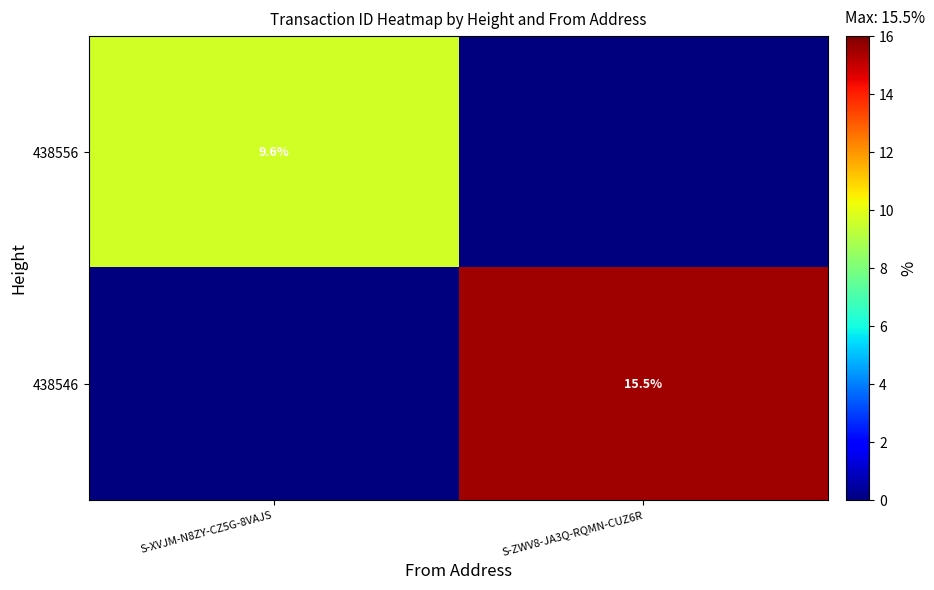

Is the value of 438556 at S-XVJM-N8ZY-CZ5G-8VAJS greater than the value of 438546 at S-ZWV8-JA3Q-RQMN-CUZ6R?

No